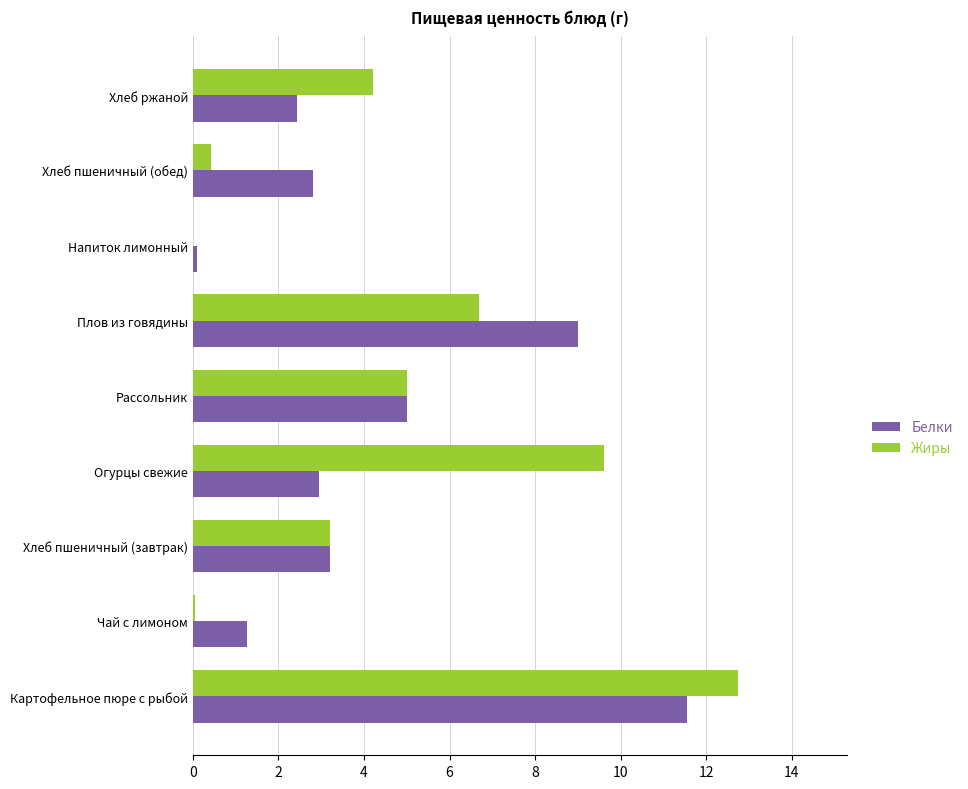

What is the maximum value shown in the chart?

12.8